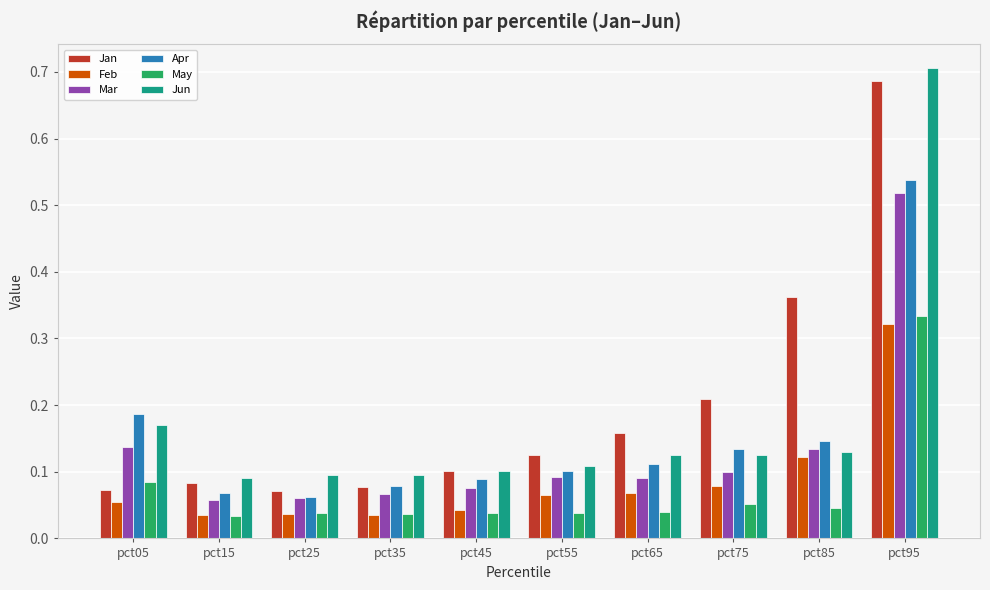

Between pct75 and pct85, which series saw the biggest shift?

Jan